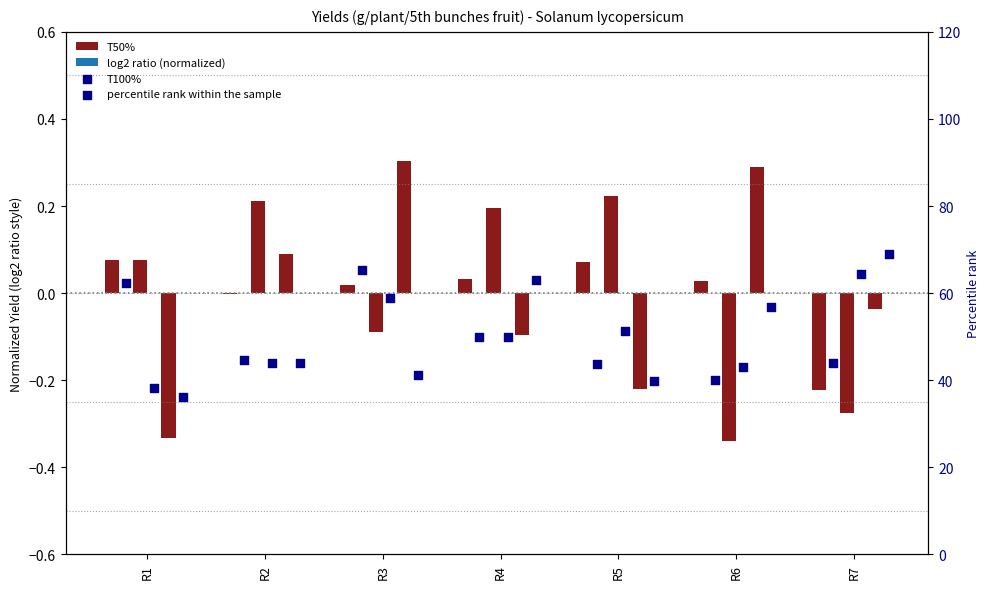

Is the value of T50% at R1 greater than the value of T100% at R1?

No